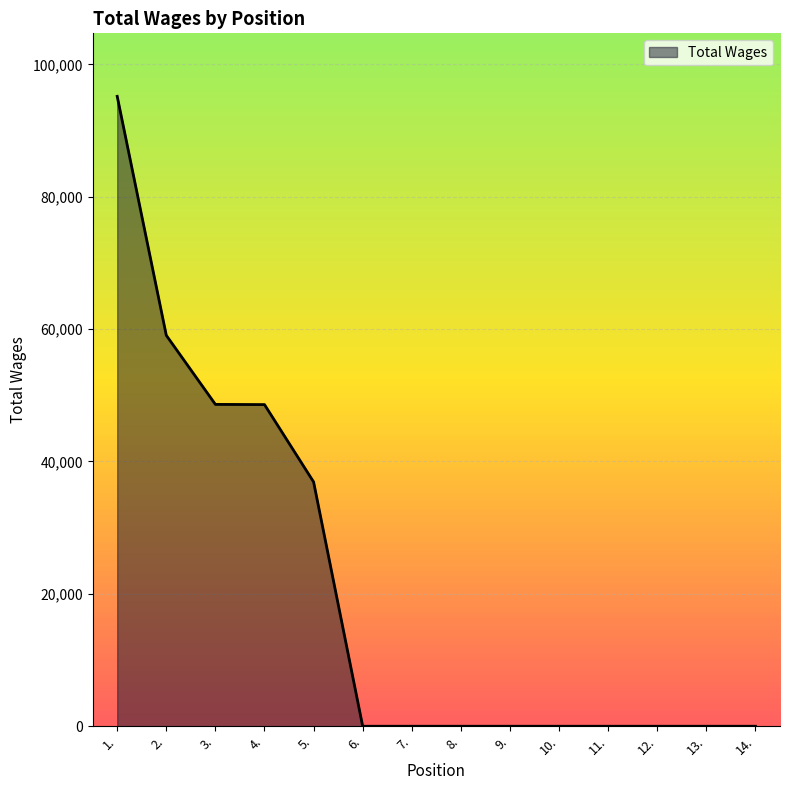

At which label is the value closest to 47584?

4.